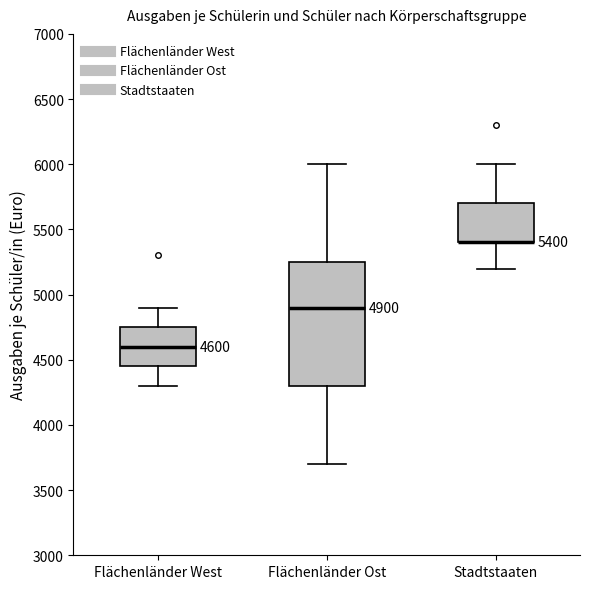

Which box is the tallest, from its lower edge to its upper edge?

Flächenländer Ost